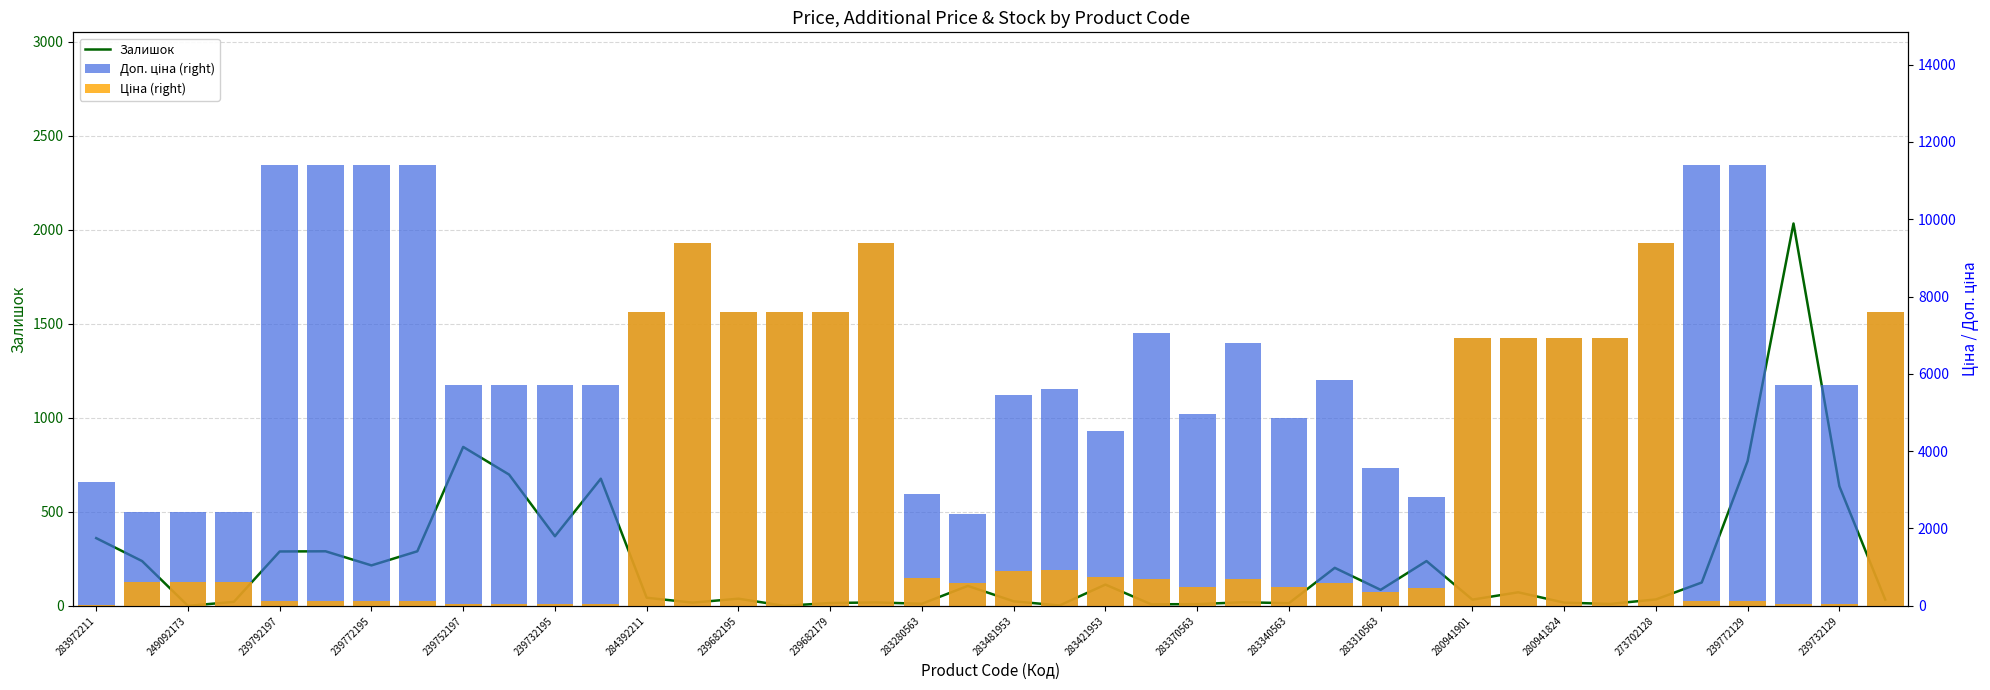

The Залишок series shows 11.1 at 283340563. True or false?

False